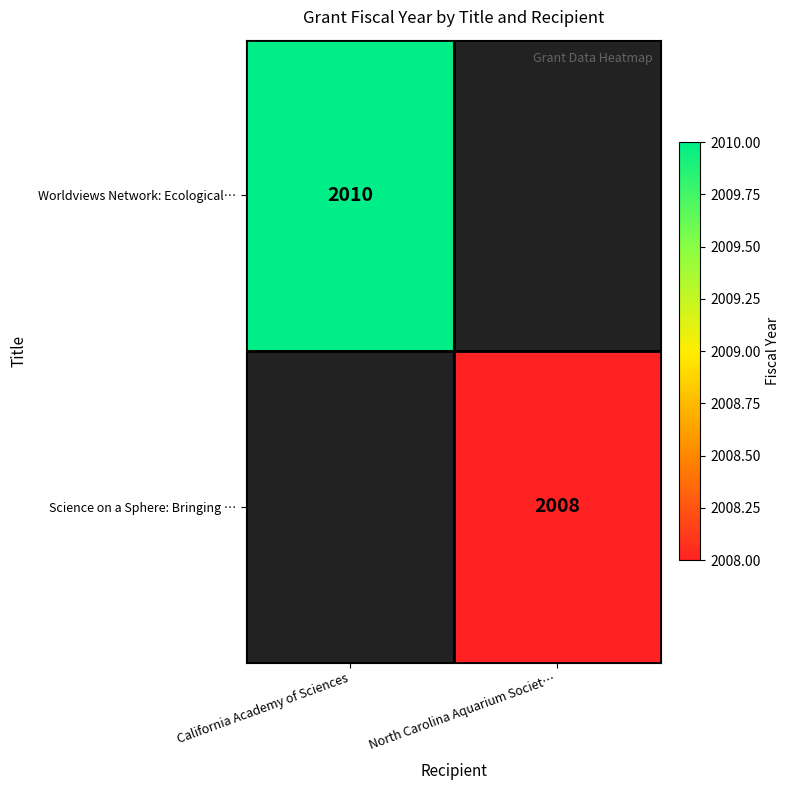

What is the total value across all series at California Academy of Sciences?

2010